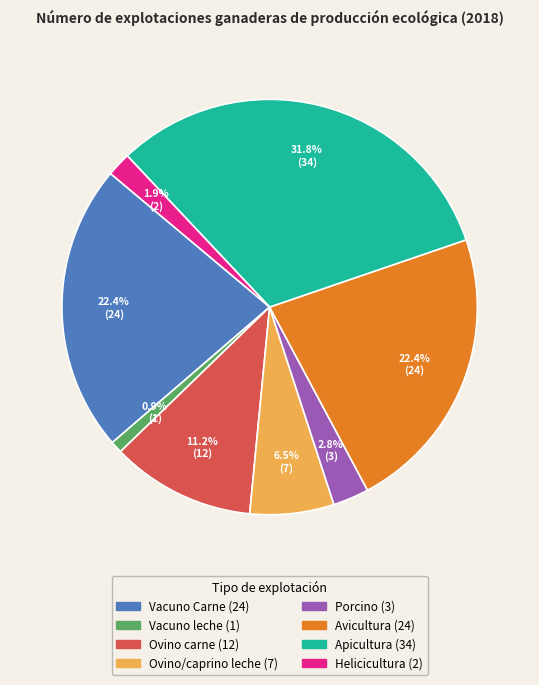

Does any single category account for the majority?

No